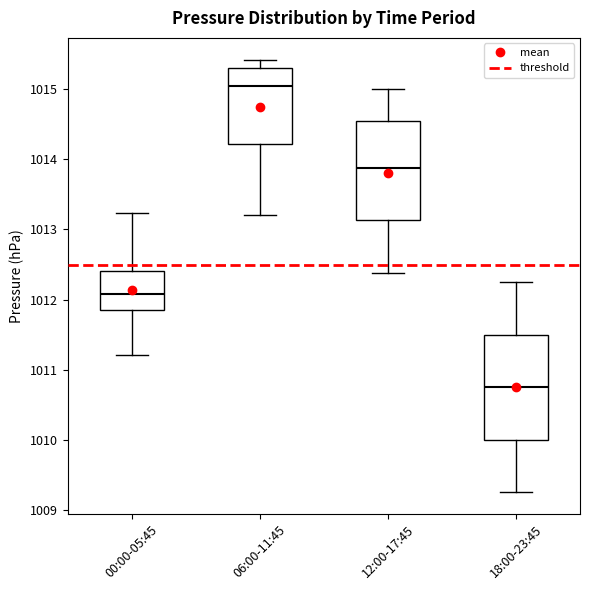

Where is the upper edge of the box for 00:00-05:45 on the y-axis? The values are not printed on the chart, so give them approximately, as read against the axis.

1012.4